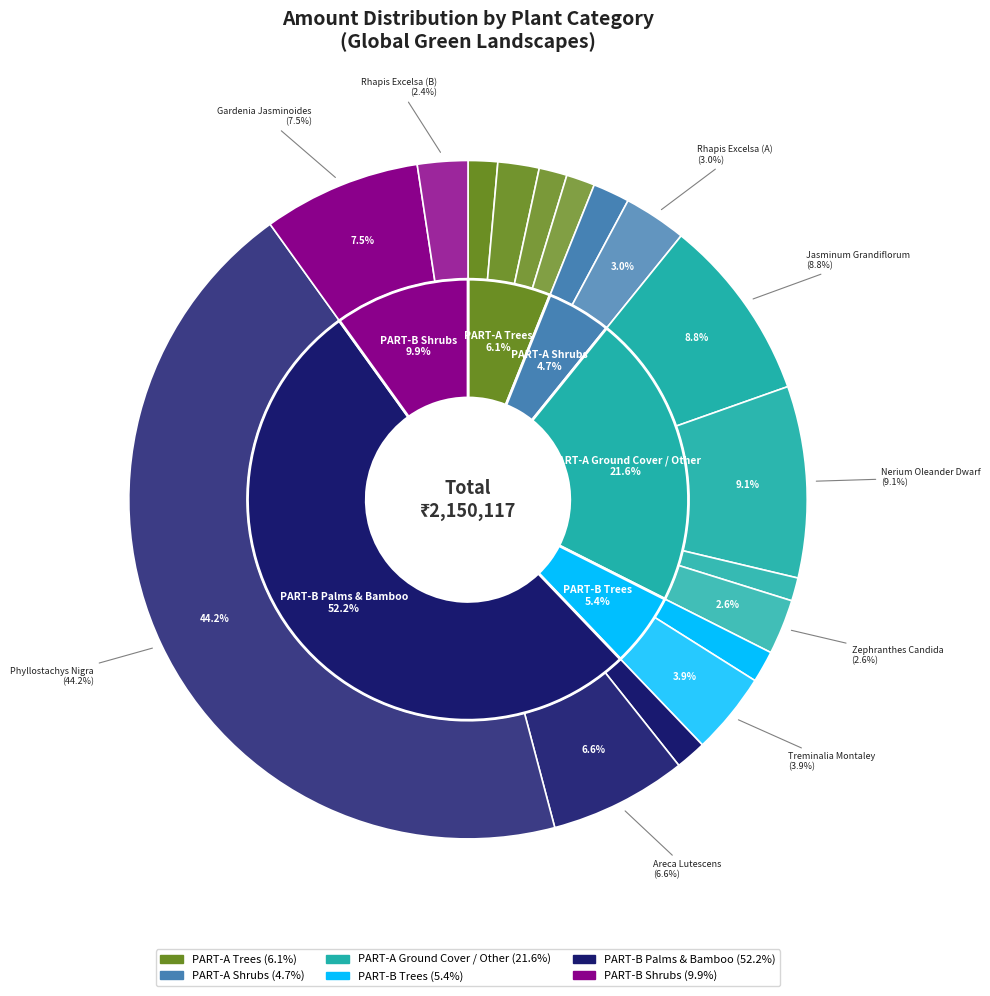

Count the number of slices in the pie.

17